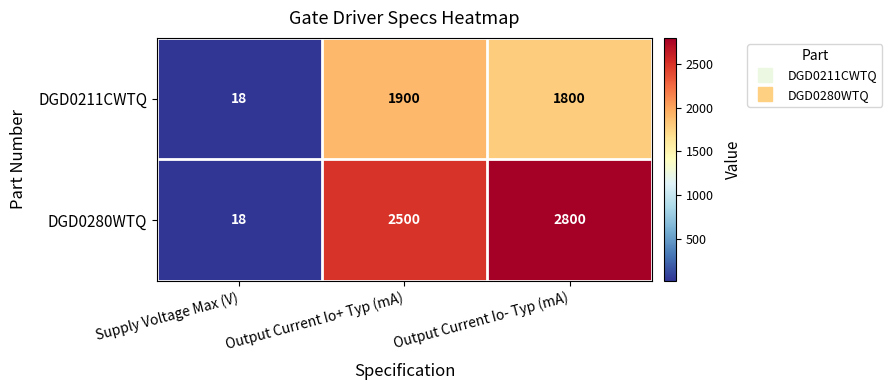

What is the spread (max minus min) of values at Output Current Io+ Typ (mA)?

600